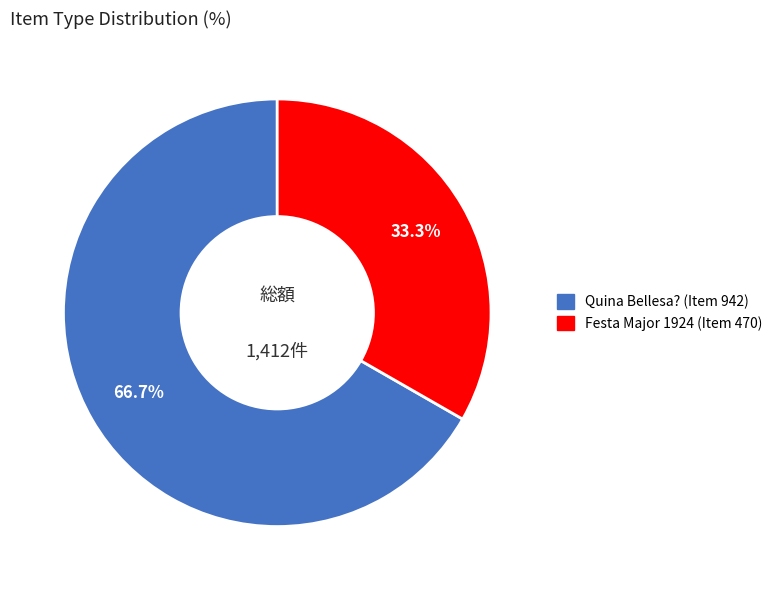

Which has a higher value, Festa Major 1924 (Item 470) or Quina Bellesa? (Item 942)?

Quina Bellesa? (Item 942)